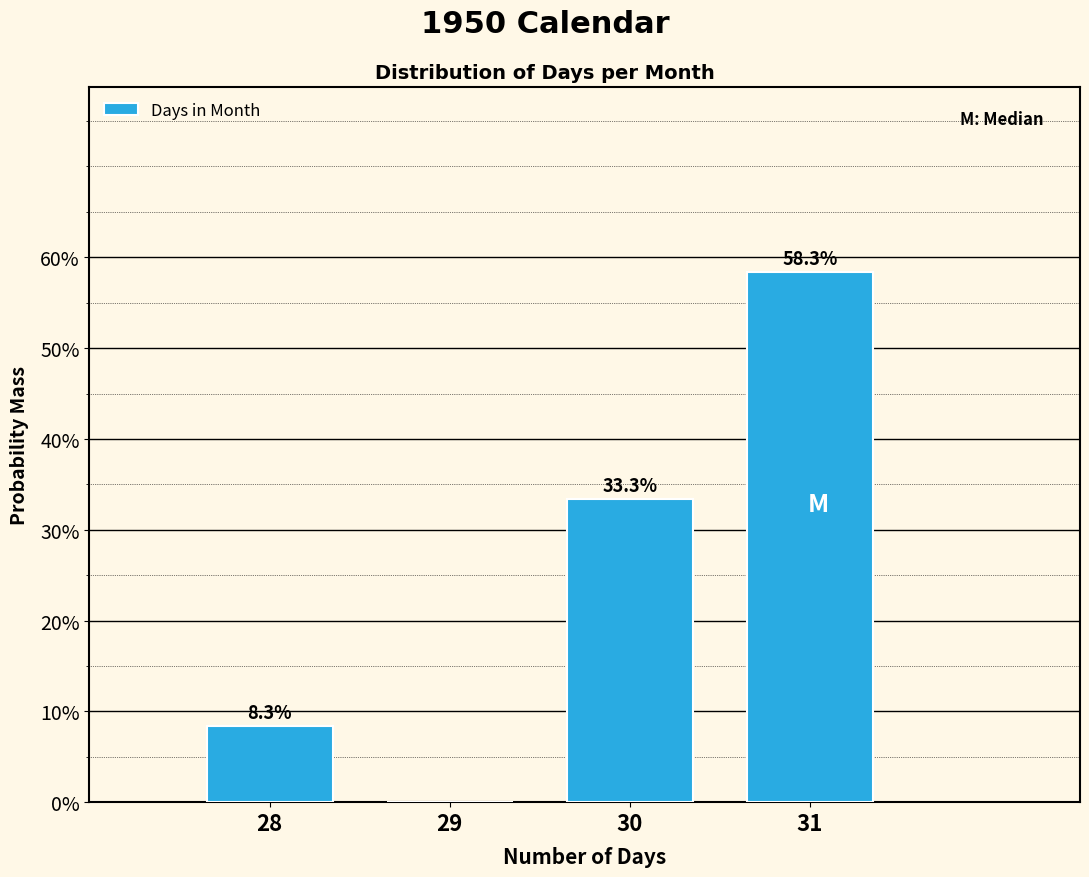

Are the bars horizontal?

No